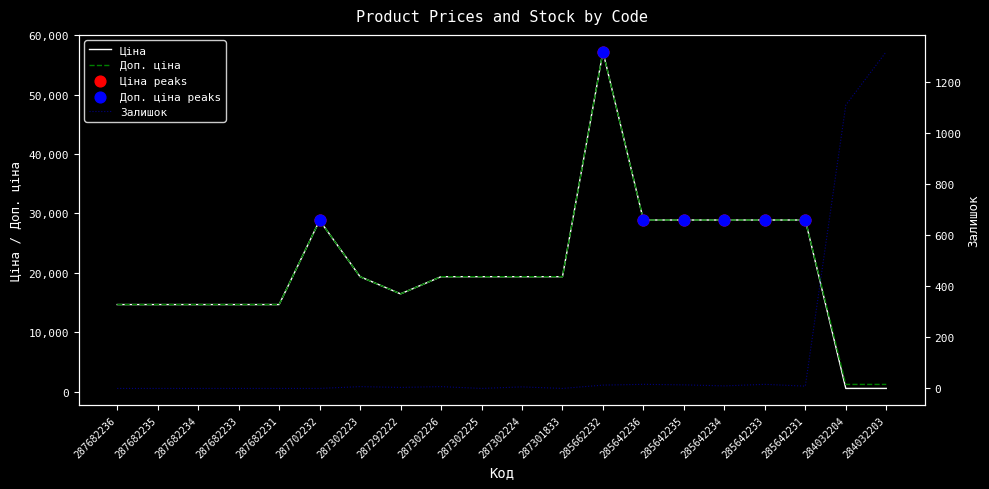

Which series has the widest spread of Y values?

Ціна